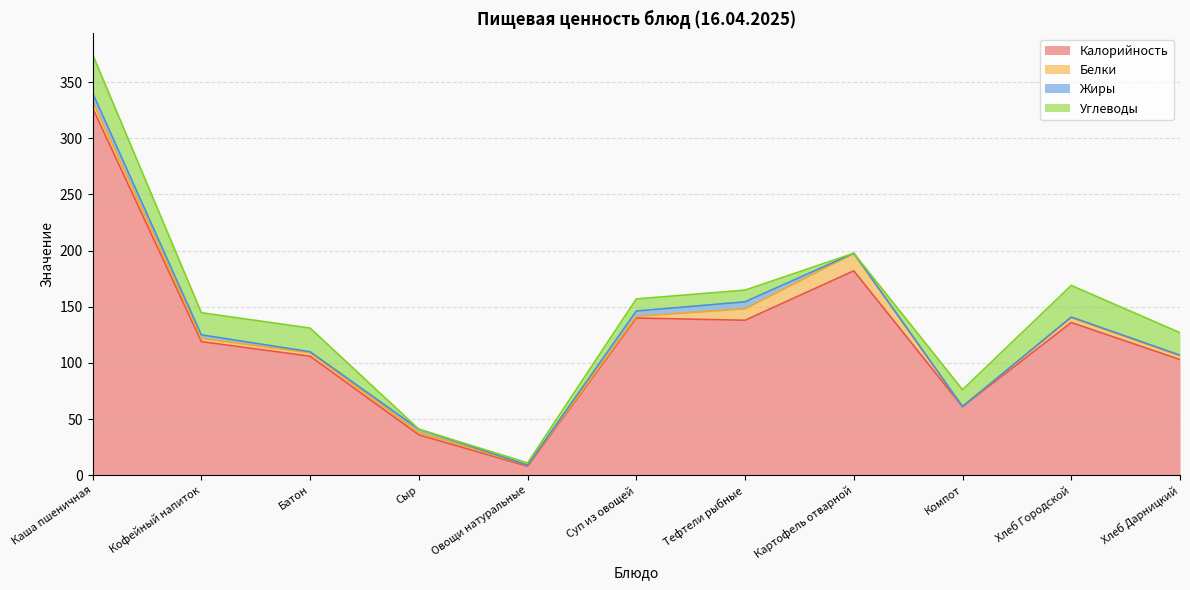

List the labels in order of Углеводы value, largest first.

Каша пшеничная, Хлеб Городской, Батон, Хлеб Дарницкий, Кофейный напиток, Компот, Суп из овощей, Тефтели рыбные, Овощи натуральные, Сыр, Картофель отварной